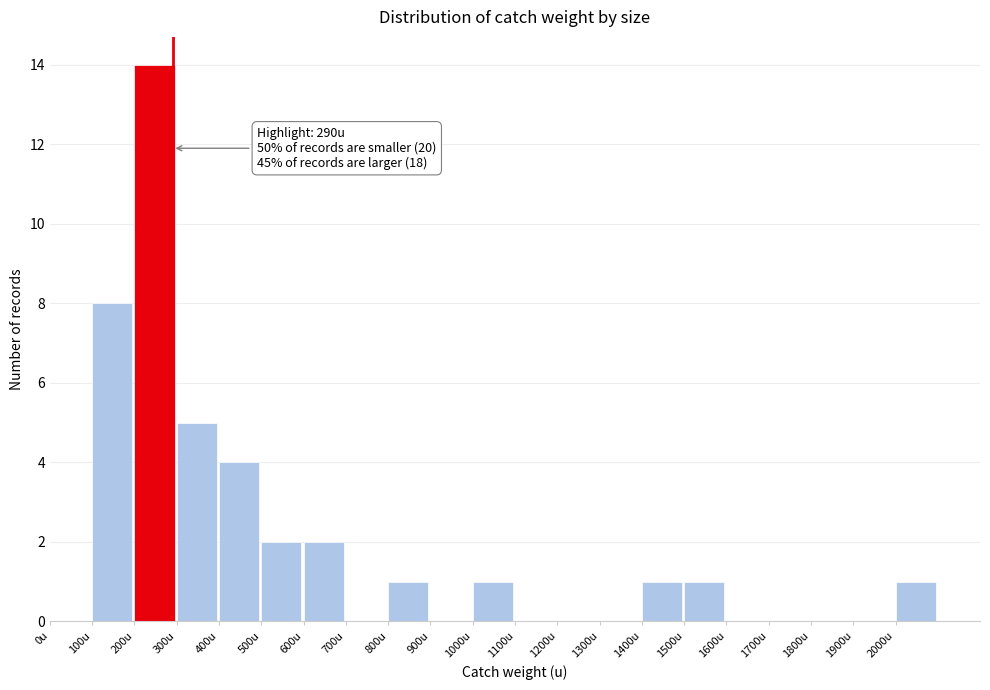

Over which range of the x-axis is the bar tallest?

200 to 300